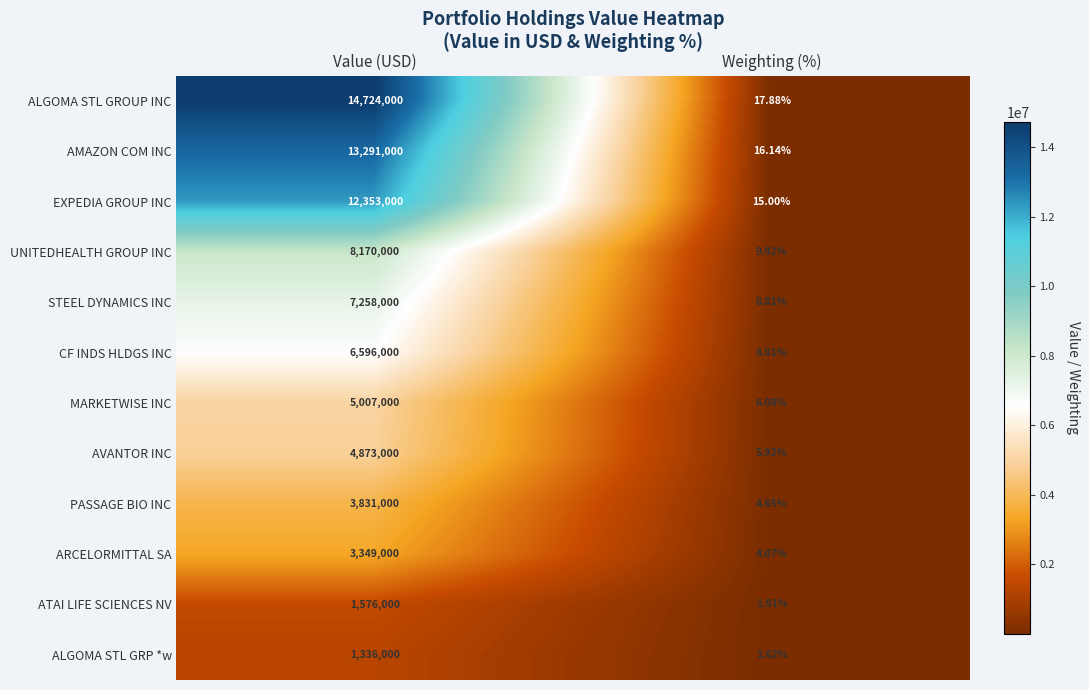

Rank the series by their maximum value, from highest to lowest.

ALGOMA STL GROUP INC, AMAZON COM INC, EXPEDIA GROUP INC, UNITEDHEALTH GROUP INC, STEEL DYNAMICS INC, CF INDS HLDGS INC, MARKETWISE INC, AVANTOR INC, PASSAGE BIO INC, ARCELORMITTAL SA, ATAI LIFE SCIENCES NV, ALGOMA STL GRP *w